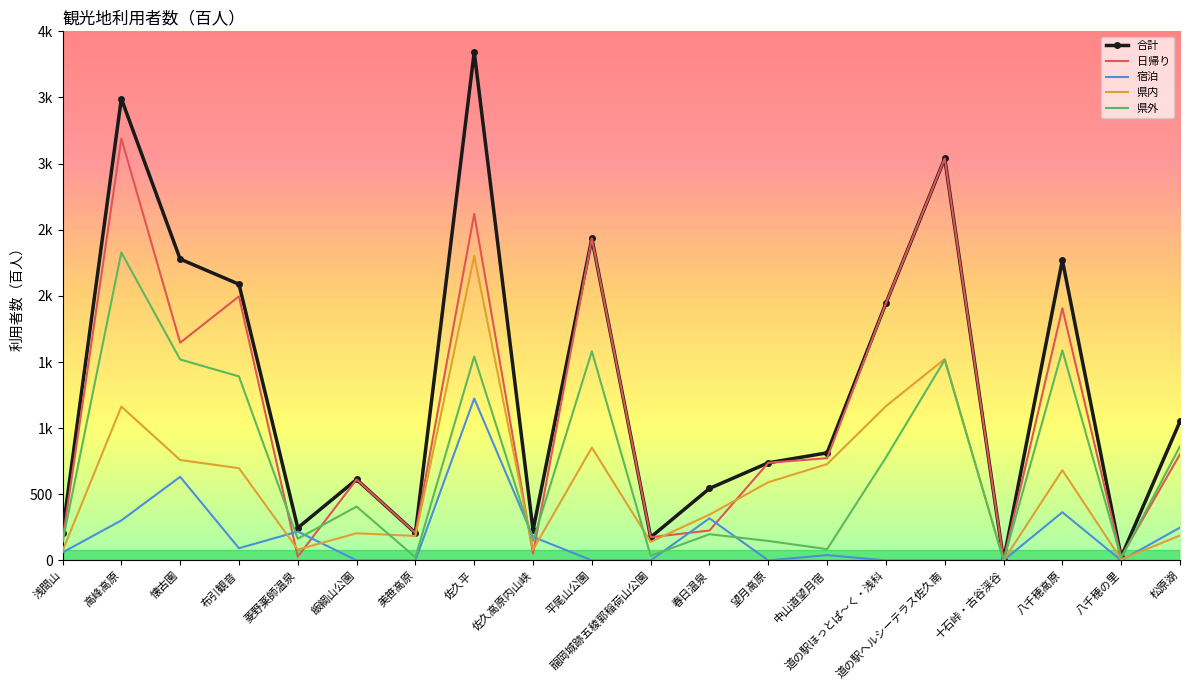

What are all the series names shown in the legend?

合計, 日帰り, 宿泊, 県内, 県外